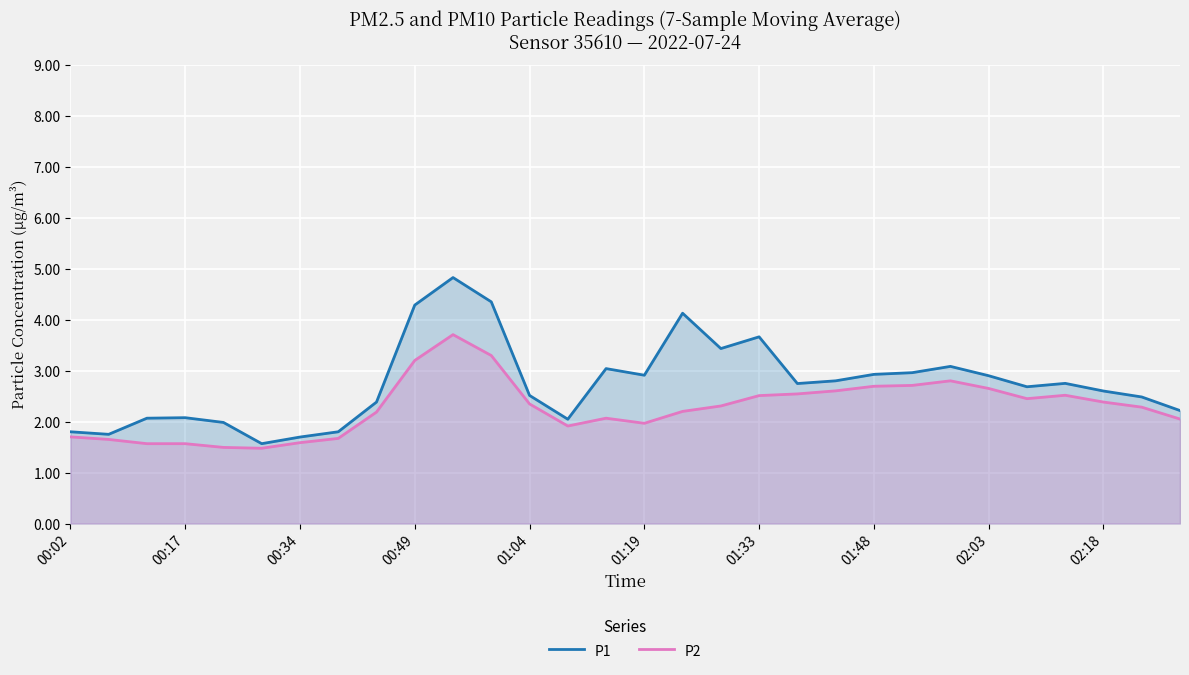

Does the chart display data point markers on the line(s)?

No